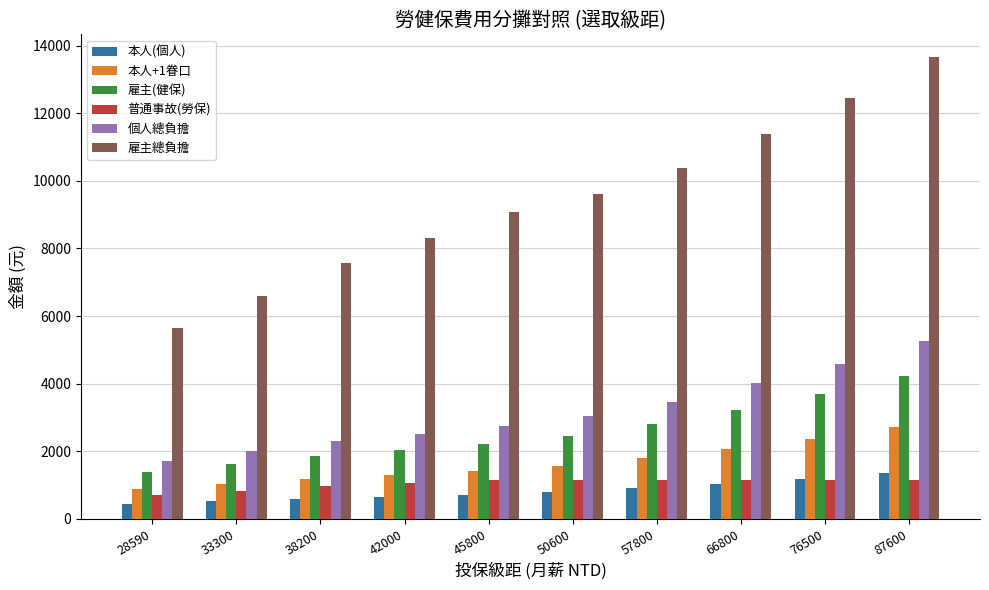

At which category is the sum across all series the highest?

87600